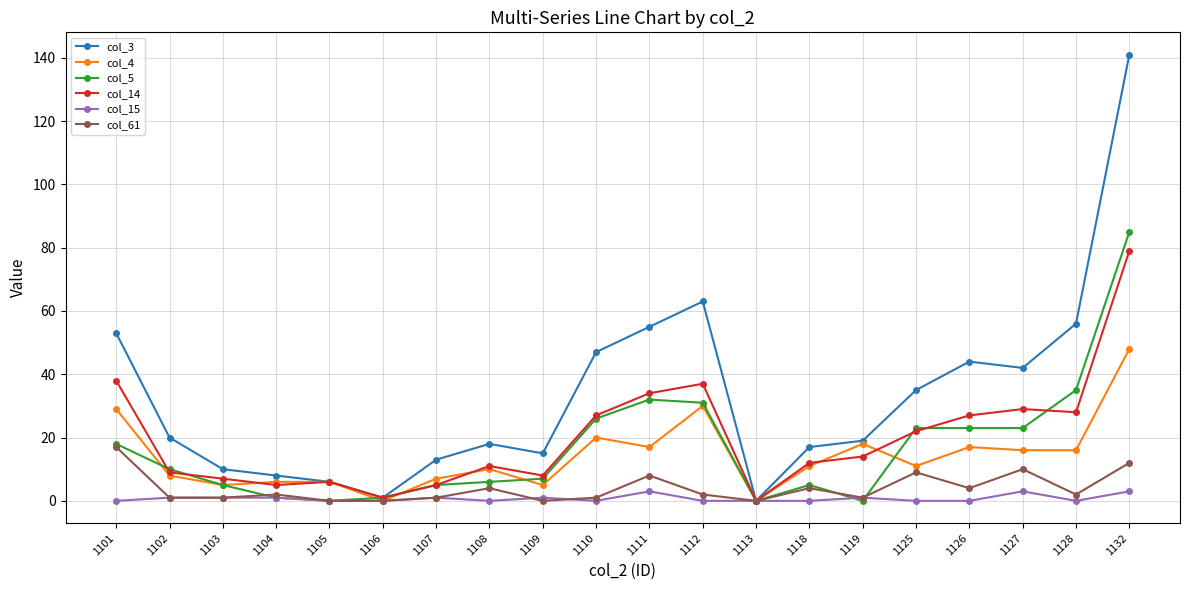

True or false: col_3 has more than 1 interior local peaks.

True